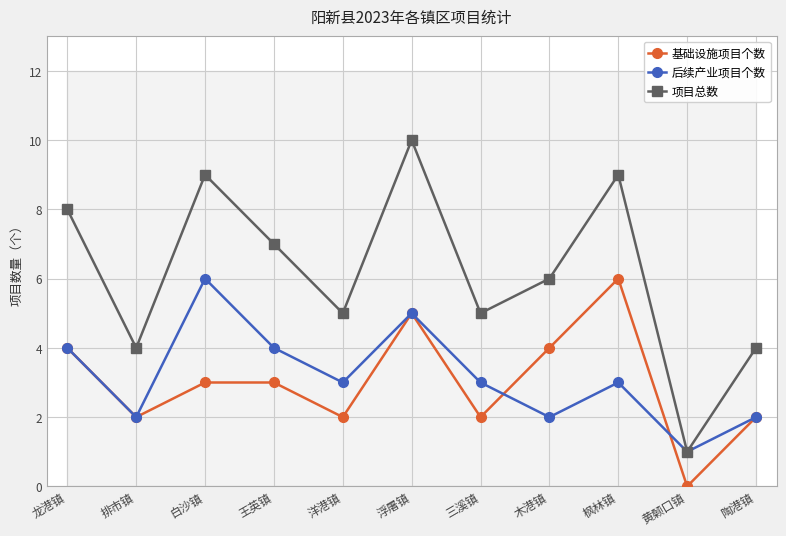

How many data points in 项目总数 are above 6?

5